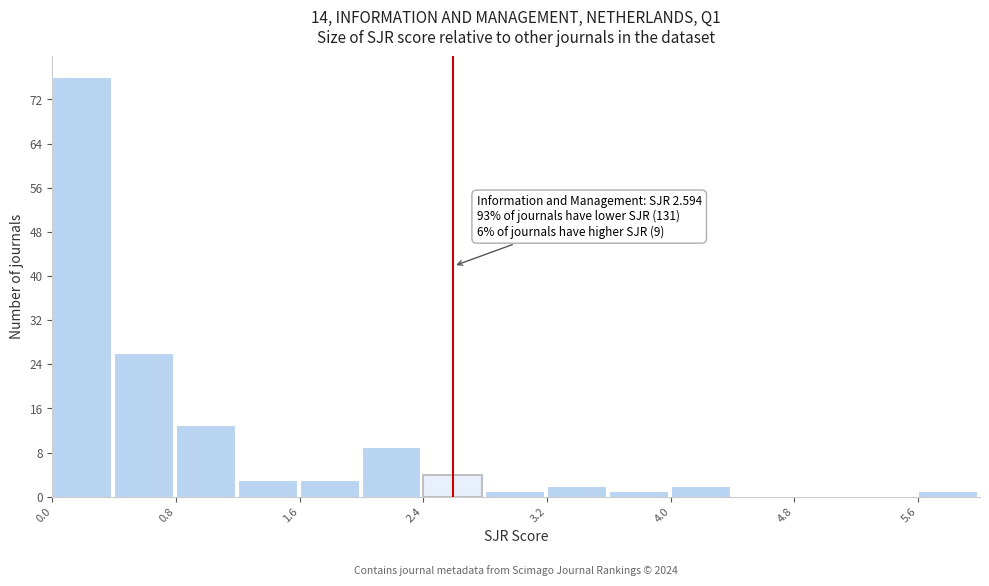

Which range on the x-axis has the tallest bar?

0.0 to 0.4